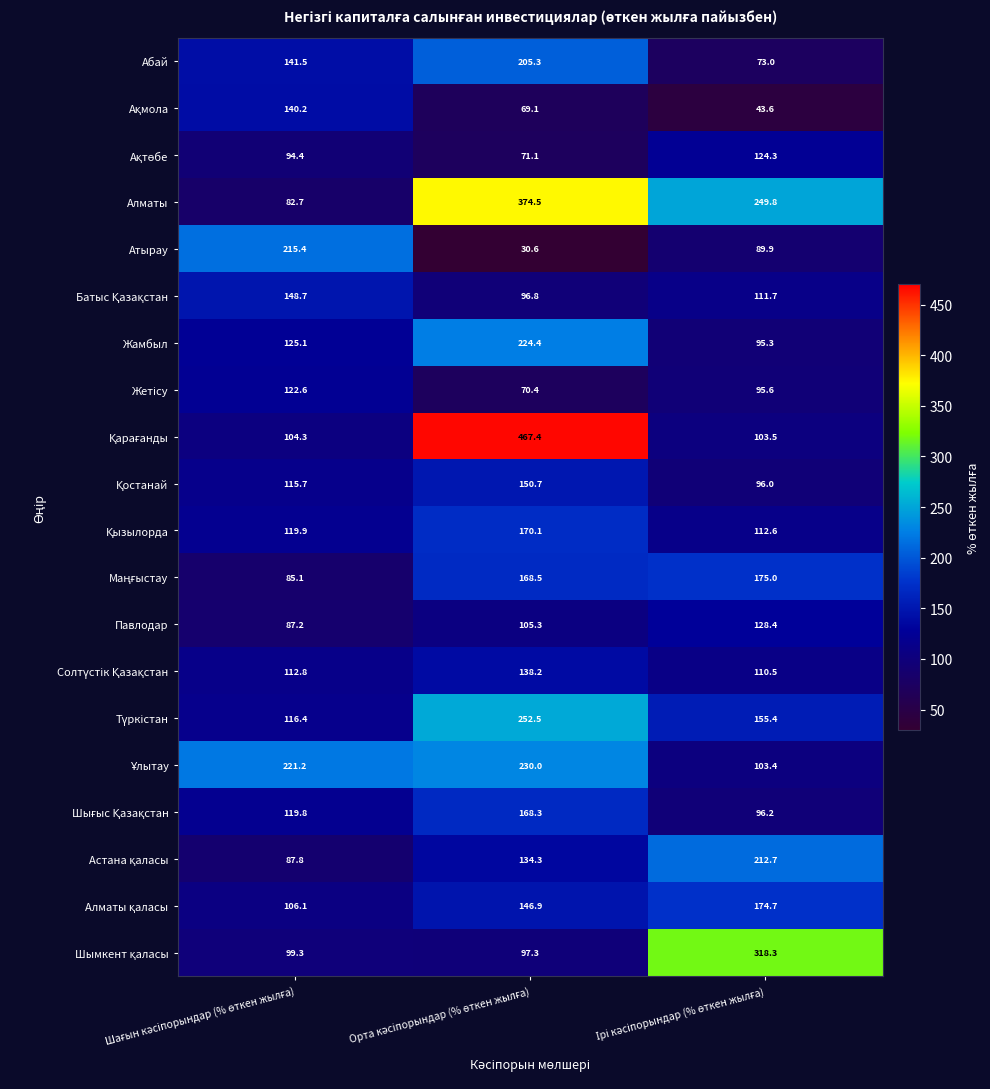

What is the sum of all Жамбыл values?

444.8